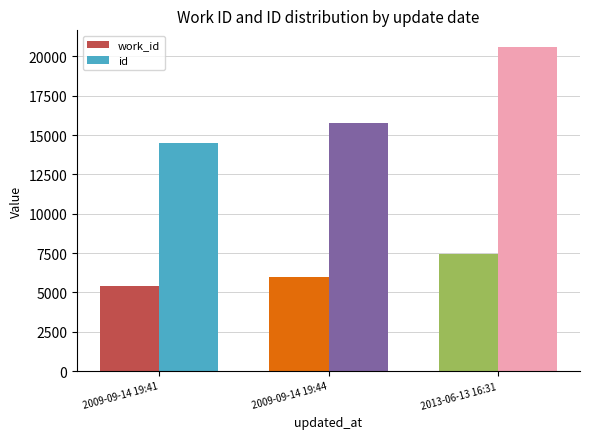

Rank the series by their average value, from lowest to highest.

work_id, id